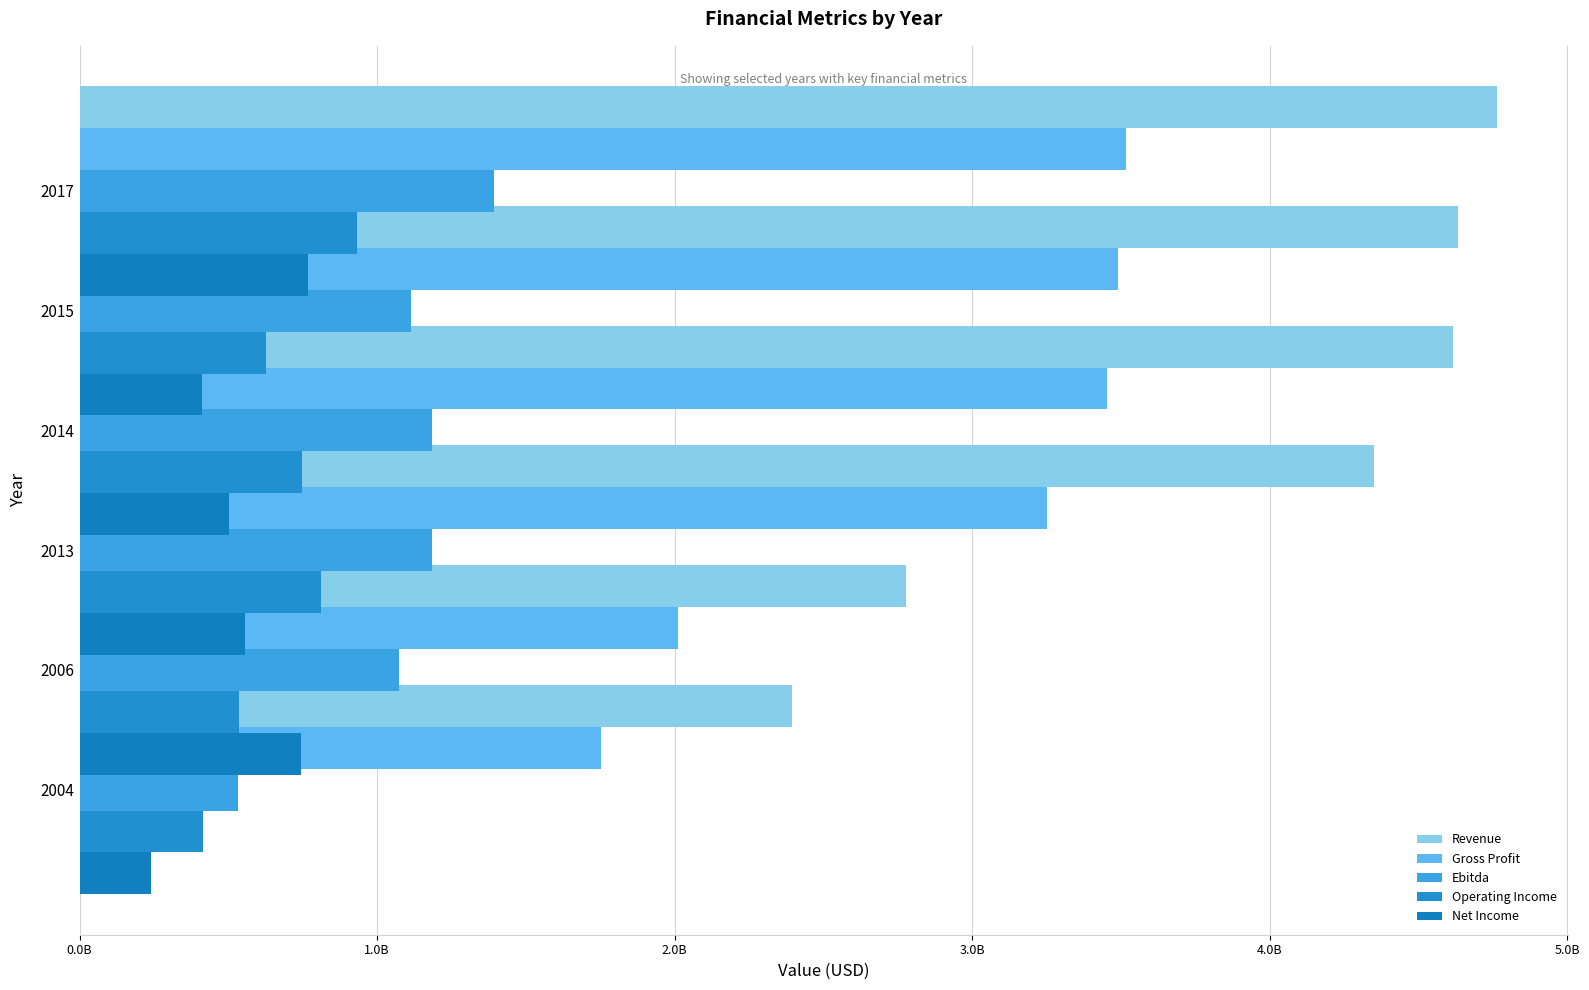

True or false: Operating Income has a value of 628000000.0 at 2015.

True